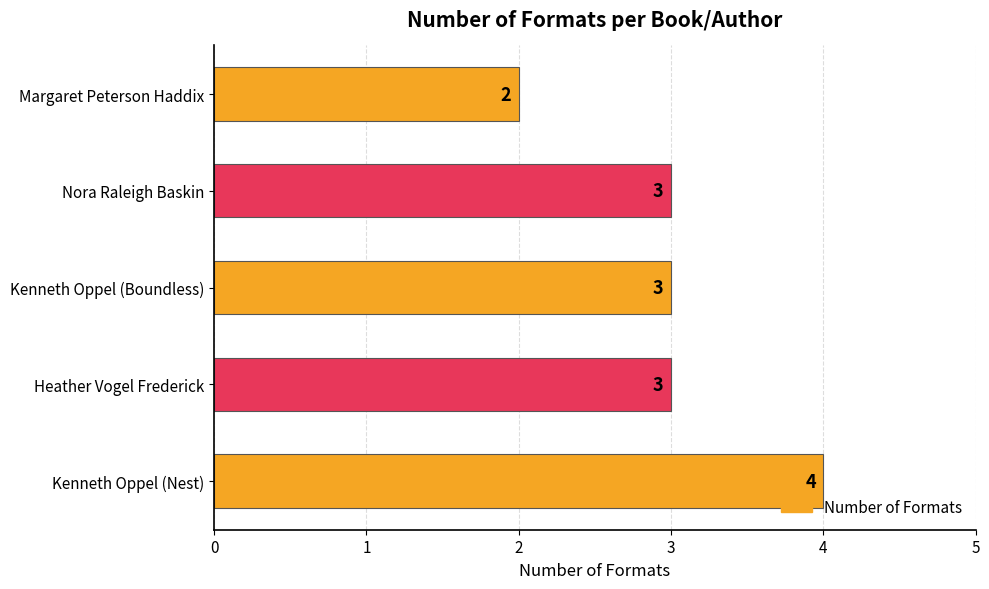

What is the average value?

3